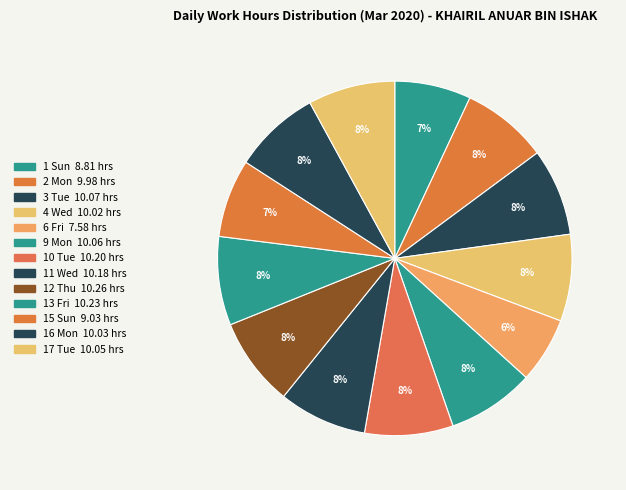

How many segments does this pie chart have?

13